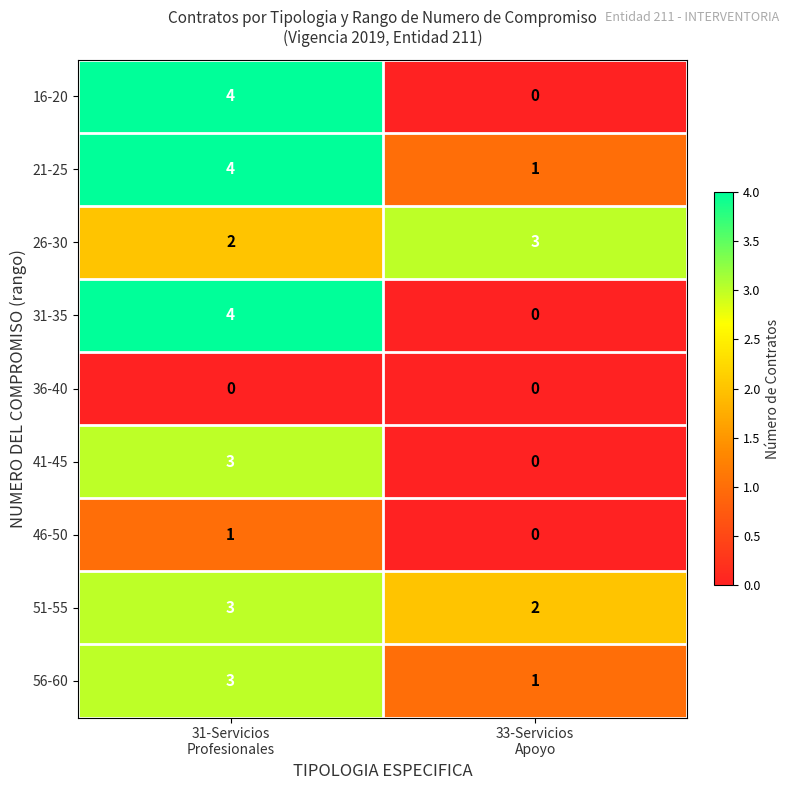

At which category is the sum across all series the highest?

31-Servicios
Profesionales